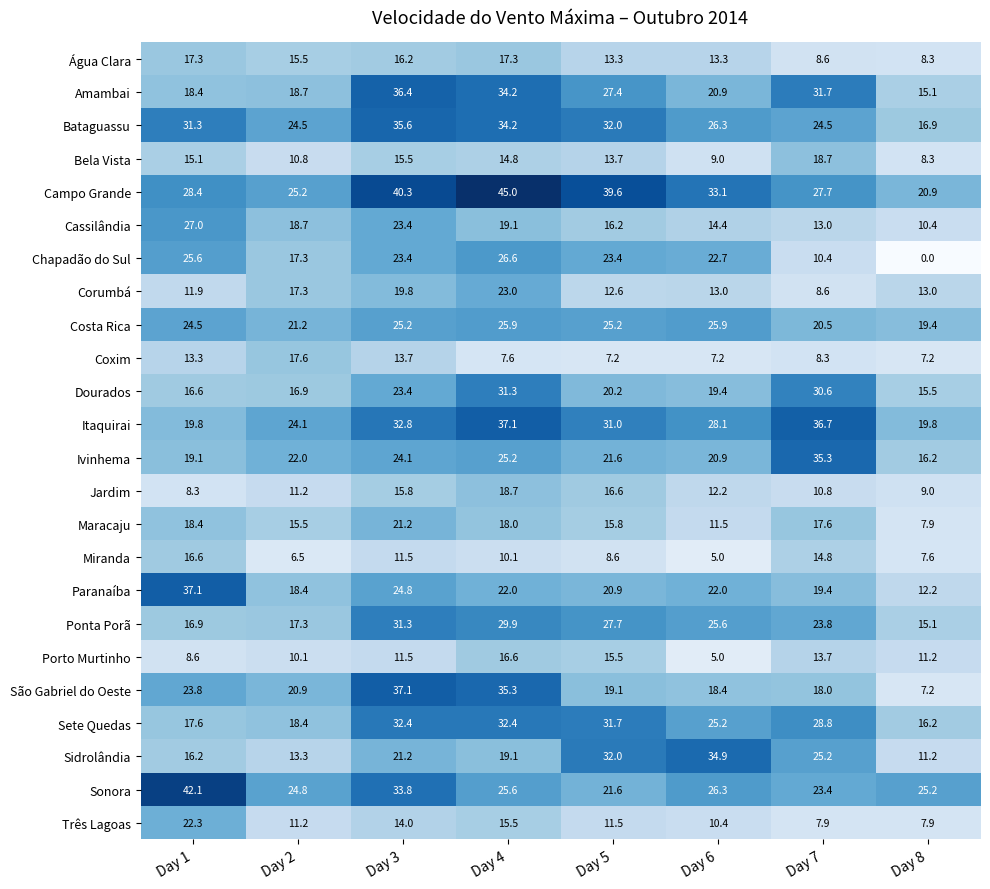

Count the number of data series in this chart.

24